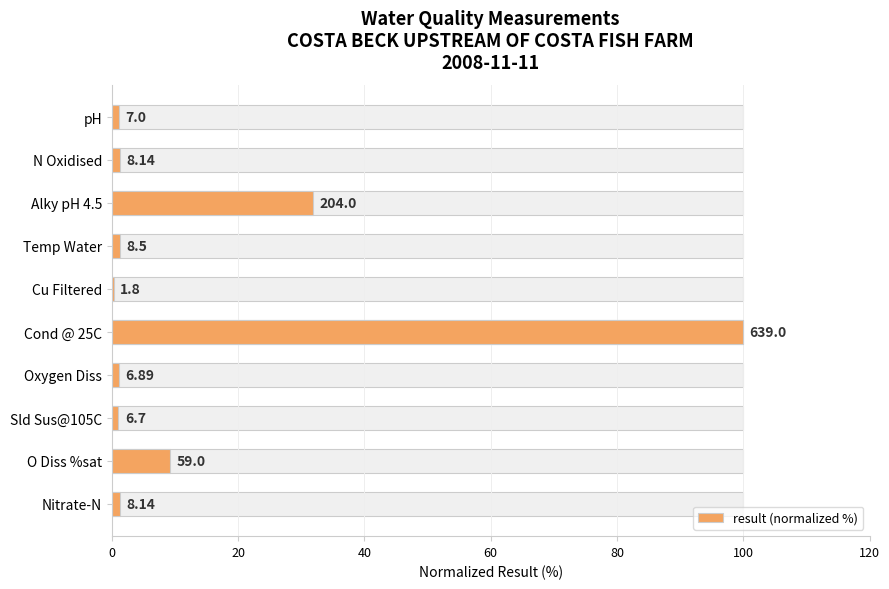

How many values are below 1?

1